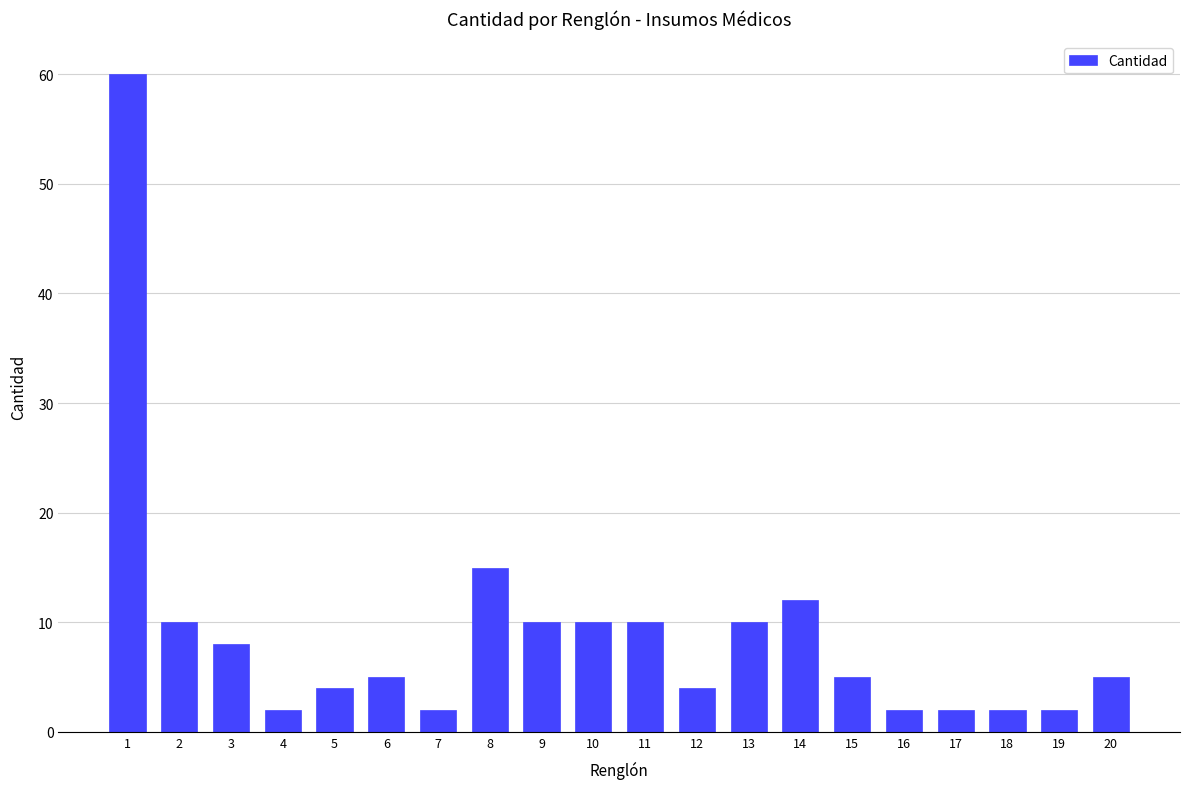

Are the bars horizontal?

No